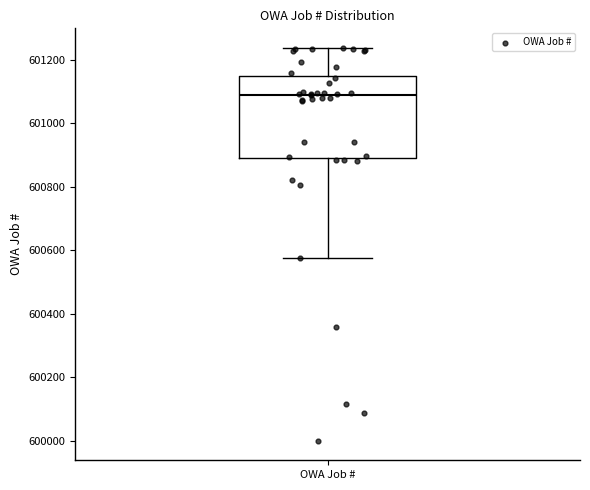

Read this box plot against the y-axis: the position of the median line, the range covered by the box, and the ends of both whiskers. The values are not printed on the chart, so give them approximately, as read against the axis.

median 601100, box 600900 to 601160, whiskers 600580 to 601240